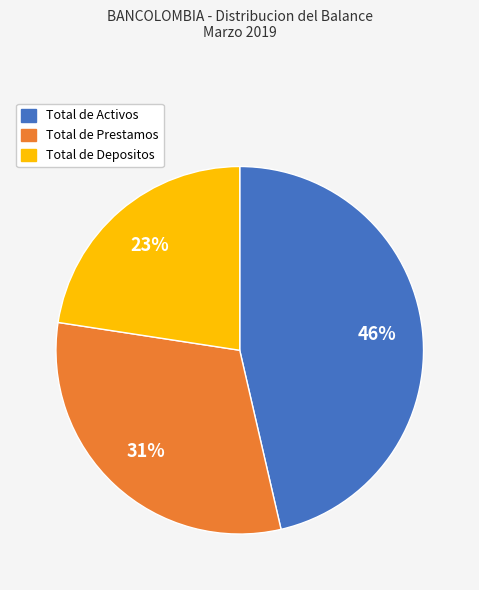

Do Total de Prestamos and Total de Activos together represent more than half of the pie?

Yes